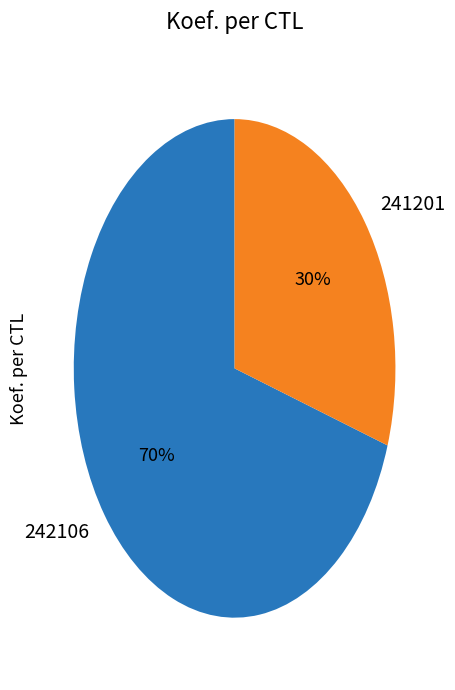

Which category has the biggest portion of the pie?

242106